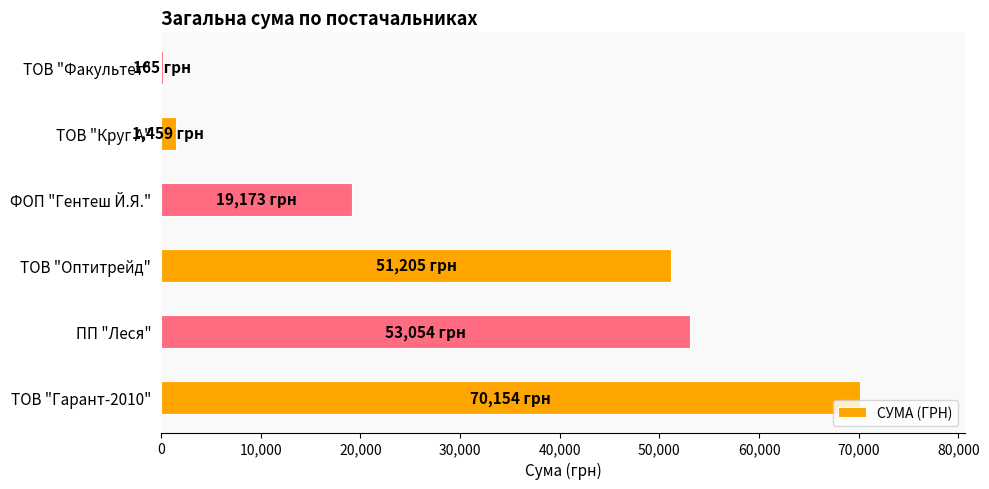

Is it true that the value at ТОВ "Гарант-2010" is 70153.9?

True